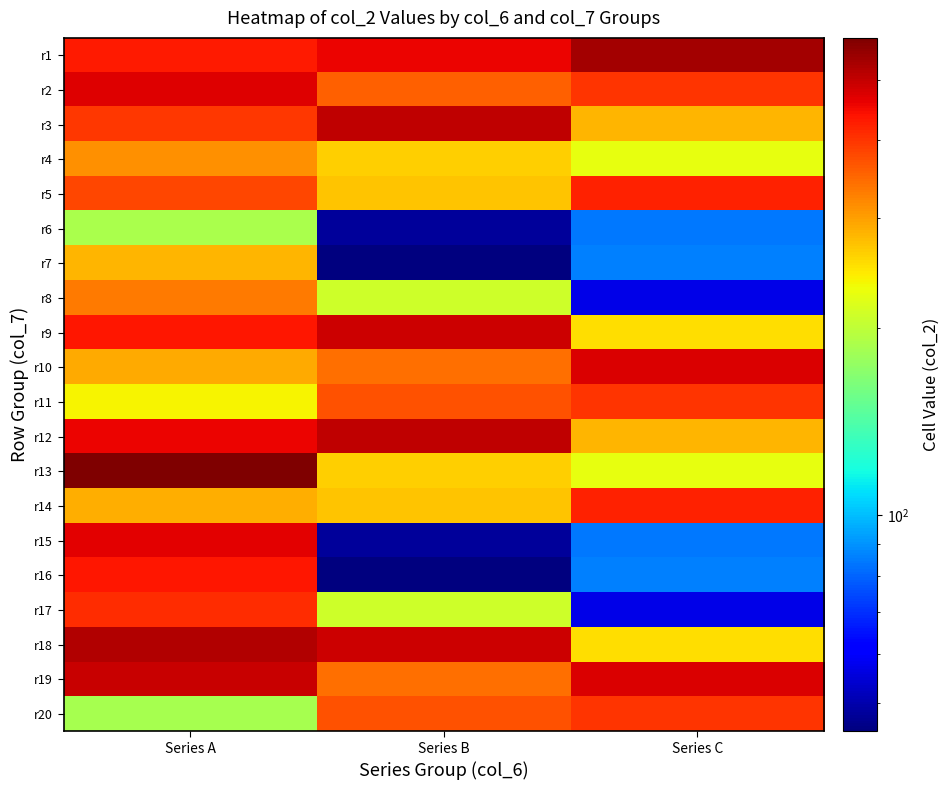

How many data points does each series have?

3